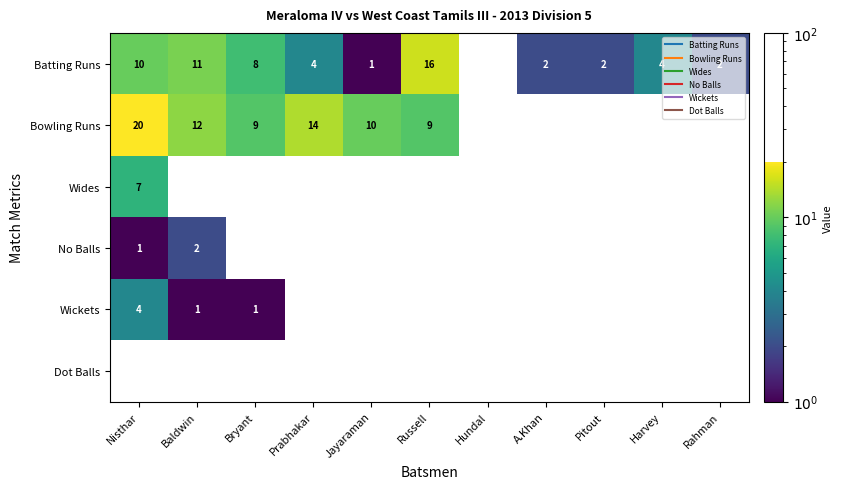

Which category has the highest value in the Wides series?

Nisthar